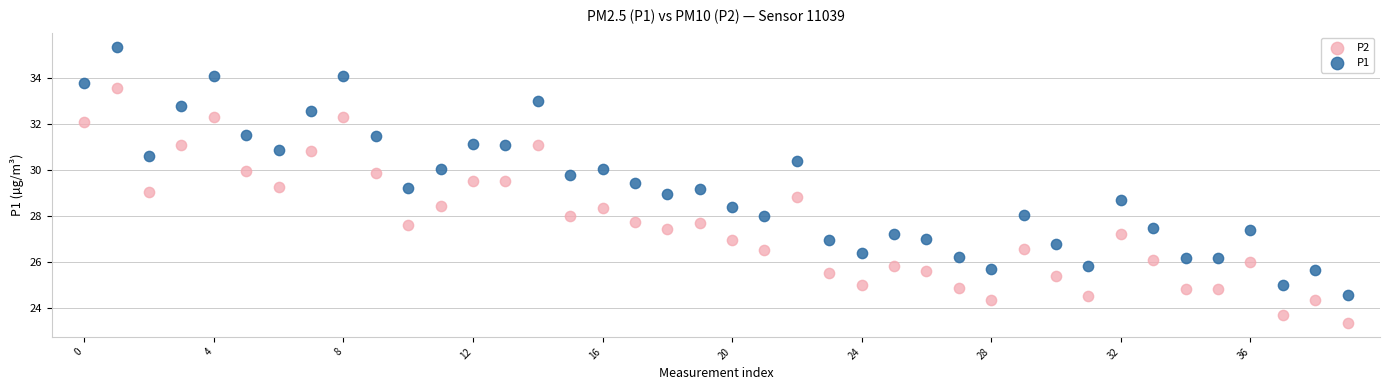

What are all the series names shown in the legend?

P2, P1